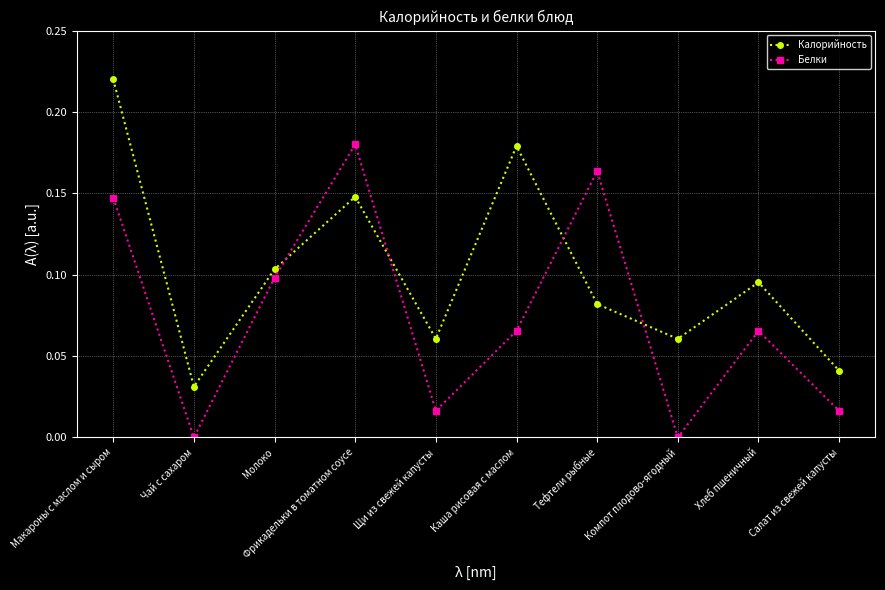

List the series in order of their peak value, highest first.

Калорийность, Белки